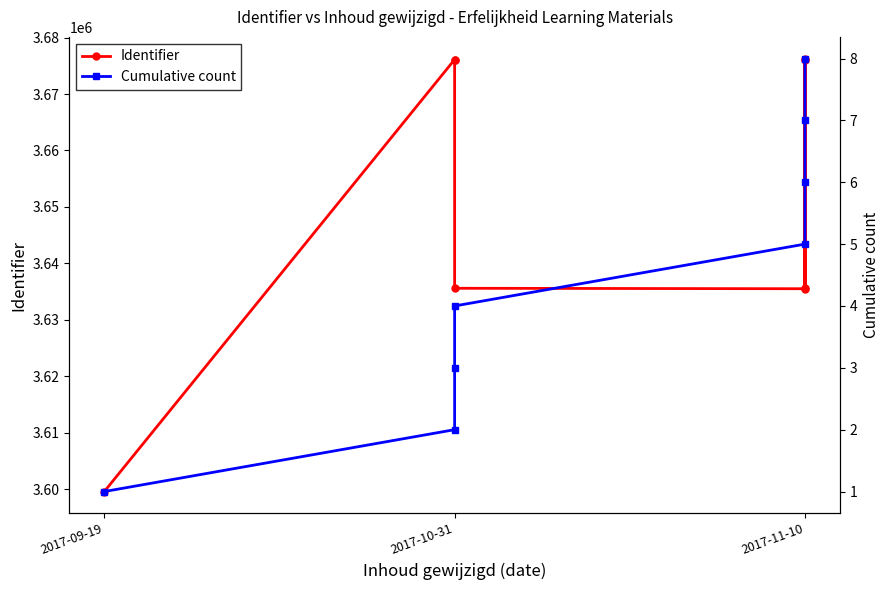

How many distinct data groups are displayed?

2